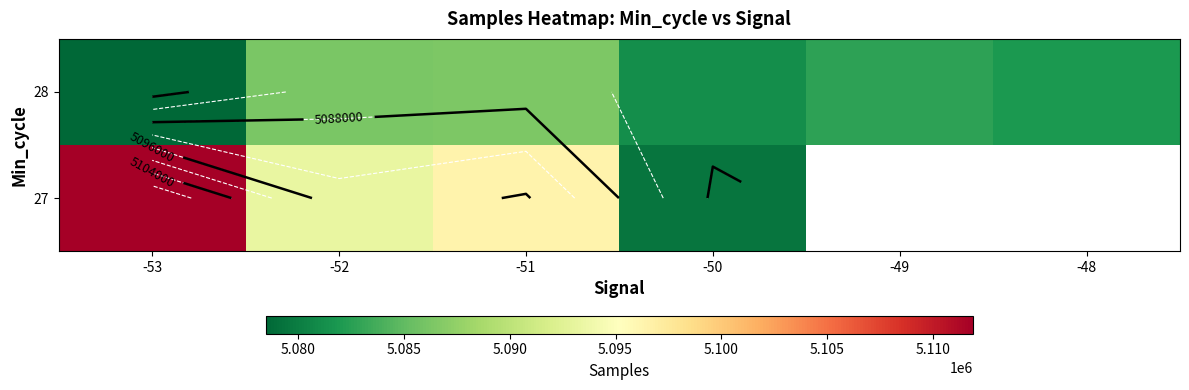

Which category has the highest value across all series?

-53